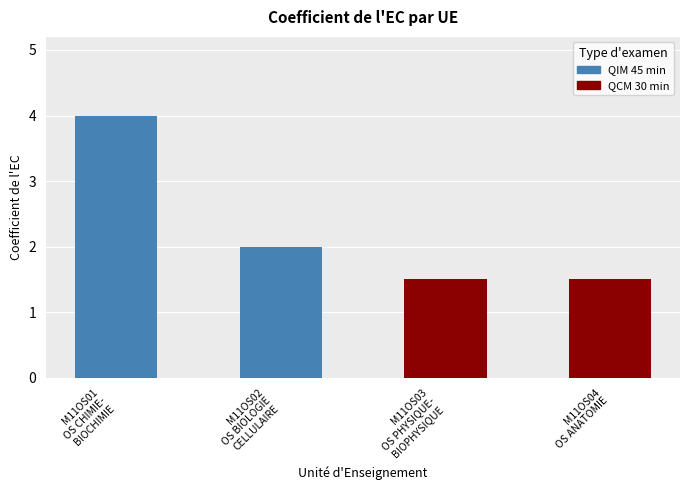

What is the value of the 4th bar from the left?

1.5